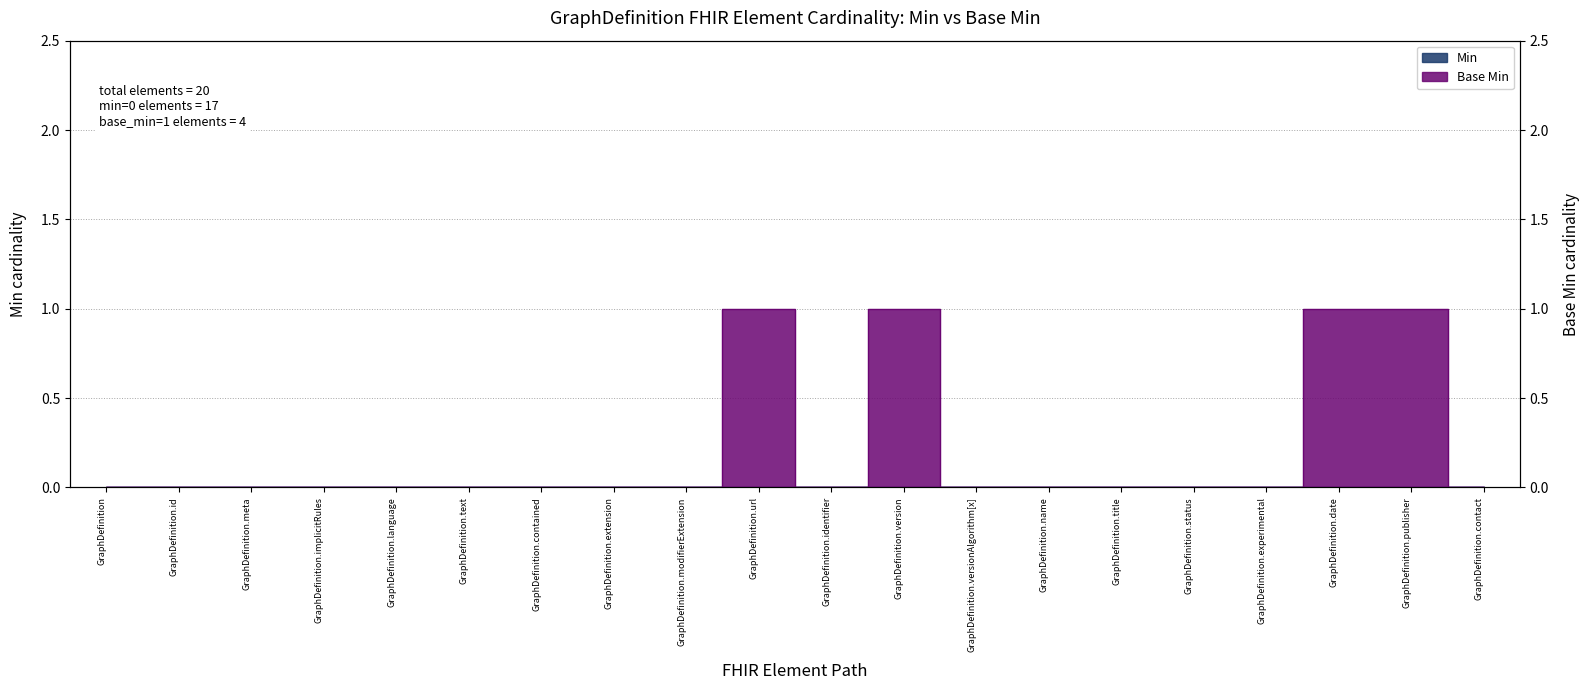

True or false: the data shows 0 at GraphDefinition.name.

False